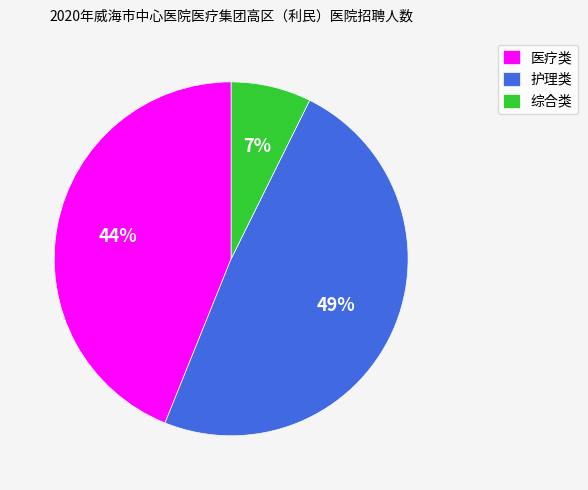

Do 护理类 and 综合类 together represent more than half of the pie?

Yes